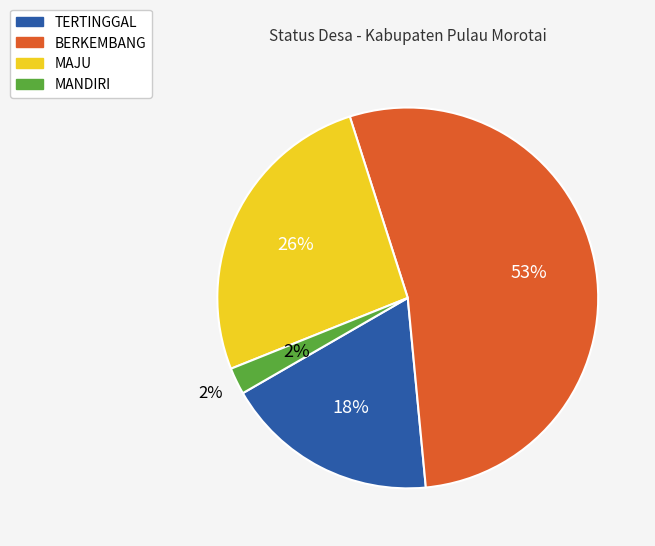

Count the number of slices in the pie.

4